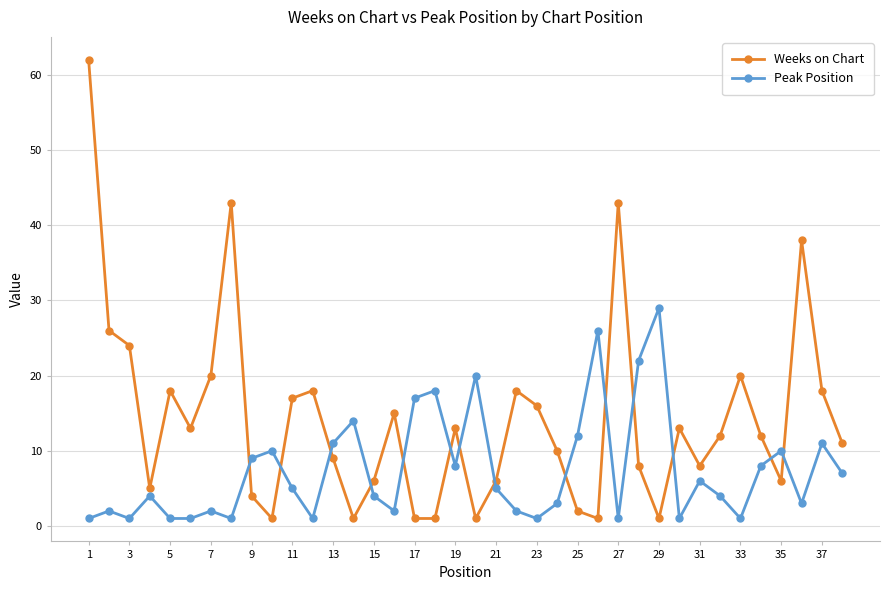

Reading right to left, transcribe all the data shown in this chart.

Weeks on Chart: 11	18	38	6	12	20	12	8	13	1	8	43	1	2	10	16	18	6	1	13	1	1	15	6	1	9	18	17	1	4	43	20	13	18	5	24	26	62
Peak Position: 7	11	3	10	8	1	4	6	1	29	22	1	26	12	3	1	2	5	20	8	18	17	2	4	14	11	1	5	10	9	1	2	1	1	4	1	2	1